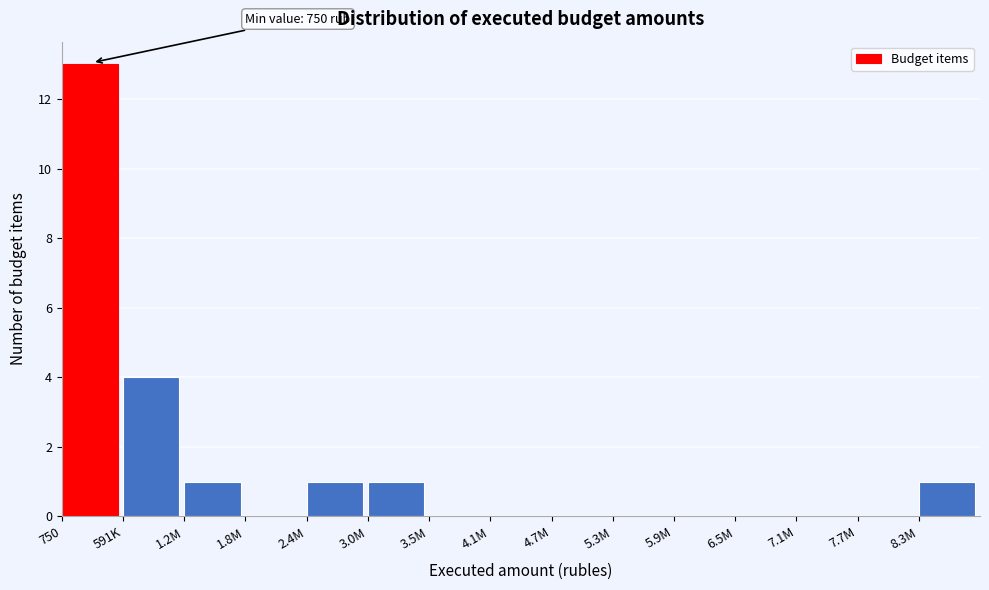

Reading left to right, transcribe all the data shown in this chart.

750=13	591K=4	1.2M=1	1.8M=0	2.4M=1	3.0M=1	3.5M=0	4.1M=0	4.7M=0	5.3M=0	5.9M=0	6.5M=0	7.1M=0	7.7M=0	8.3M=1